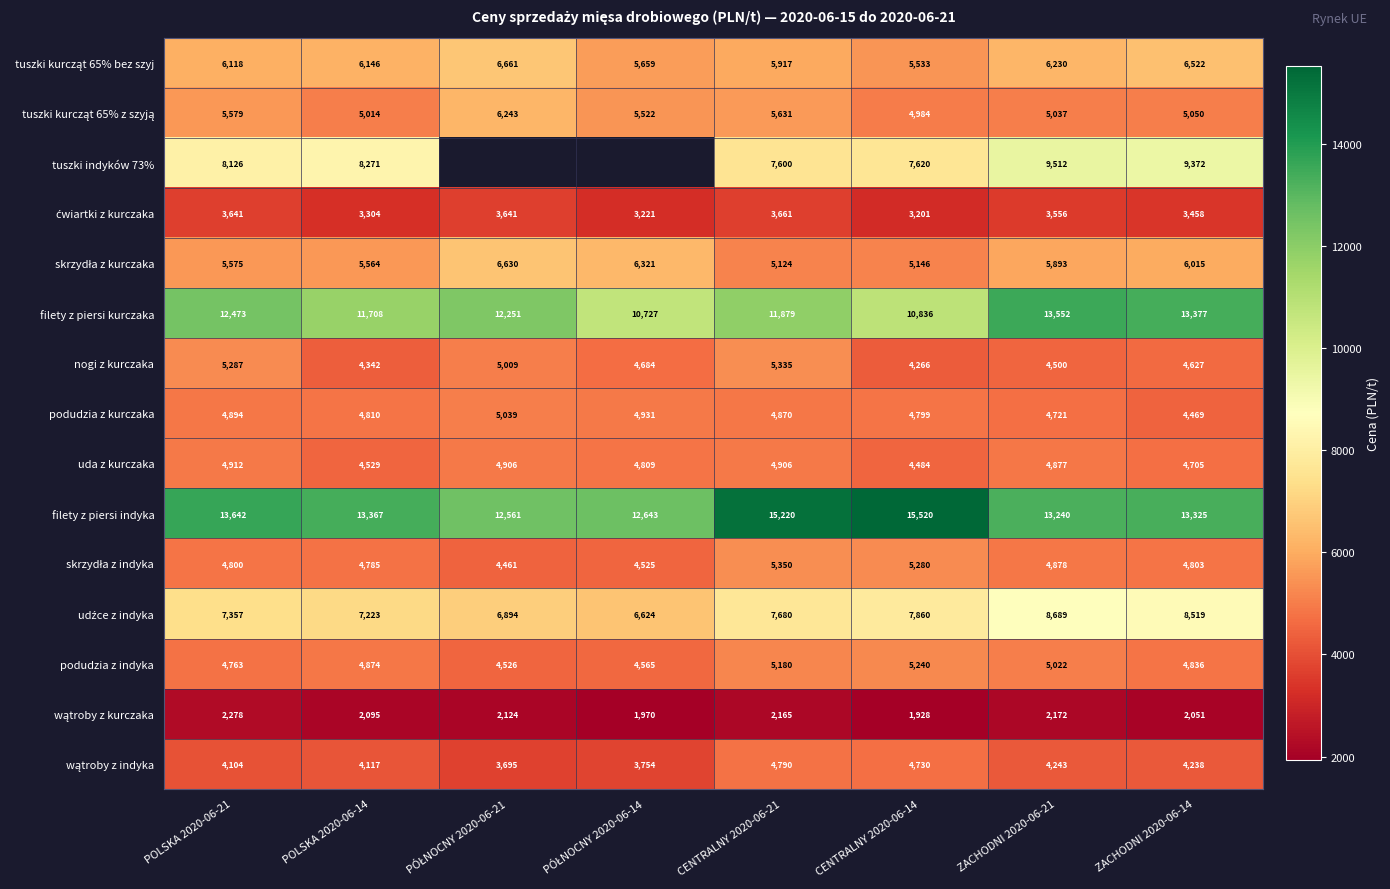

The value of wątroby z kurczaka at POLSKA 2020-06-21 is 3081.4. True or false?

False